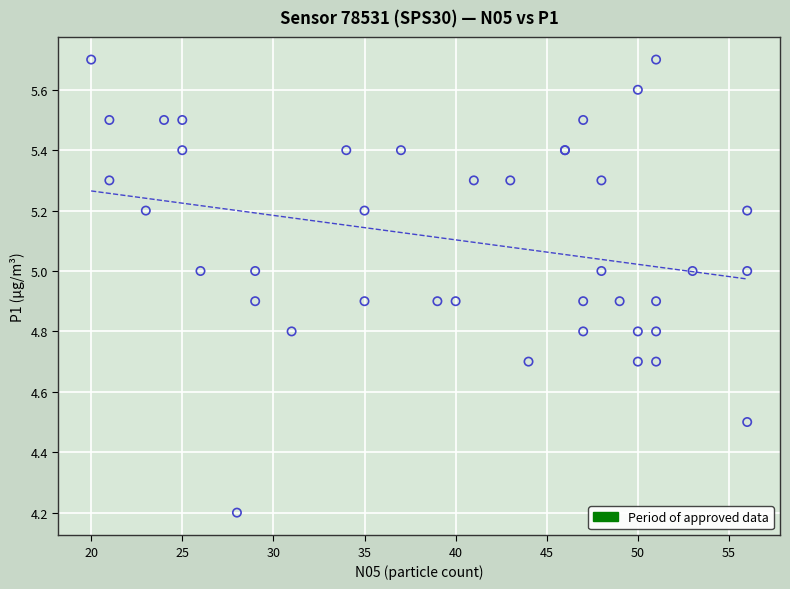

What Y value in the scatter plot is closest to 4?

4.2